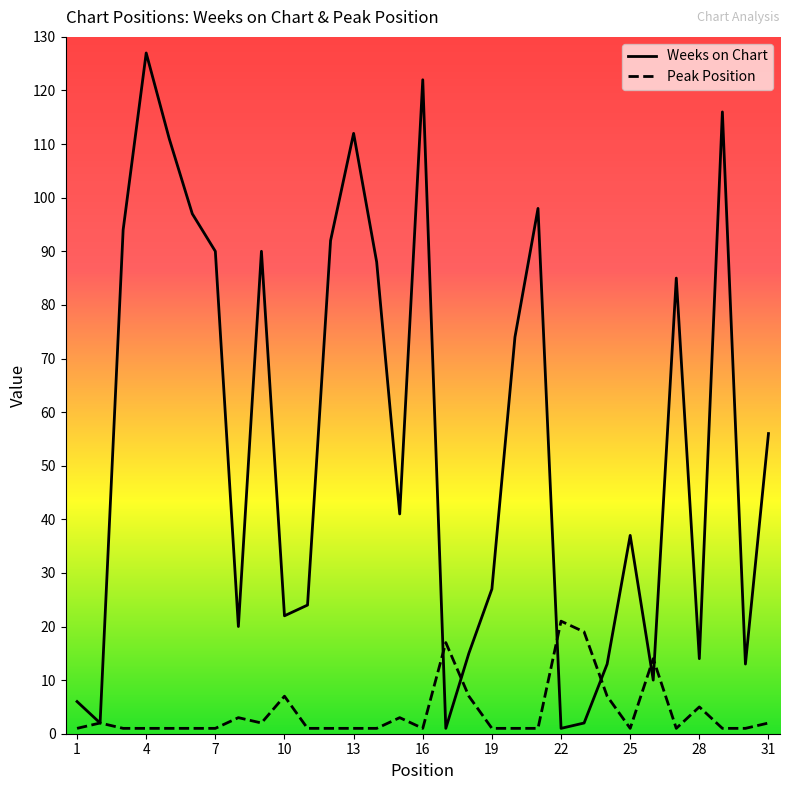

What is the maximum value shown in the chart?

127